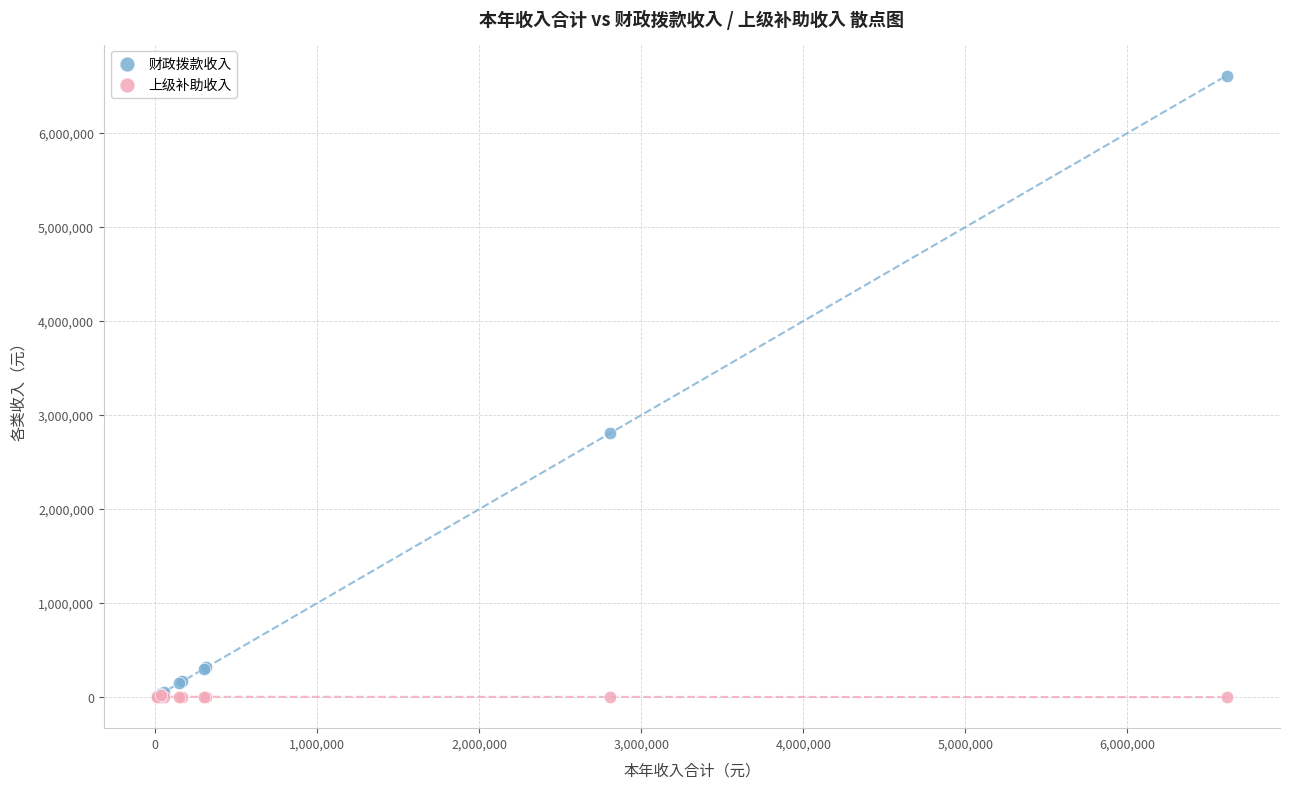

Which series contains the highest Y value?

财政拨款收入